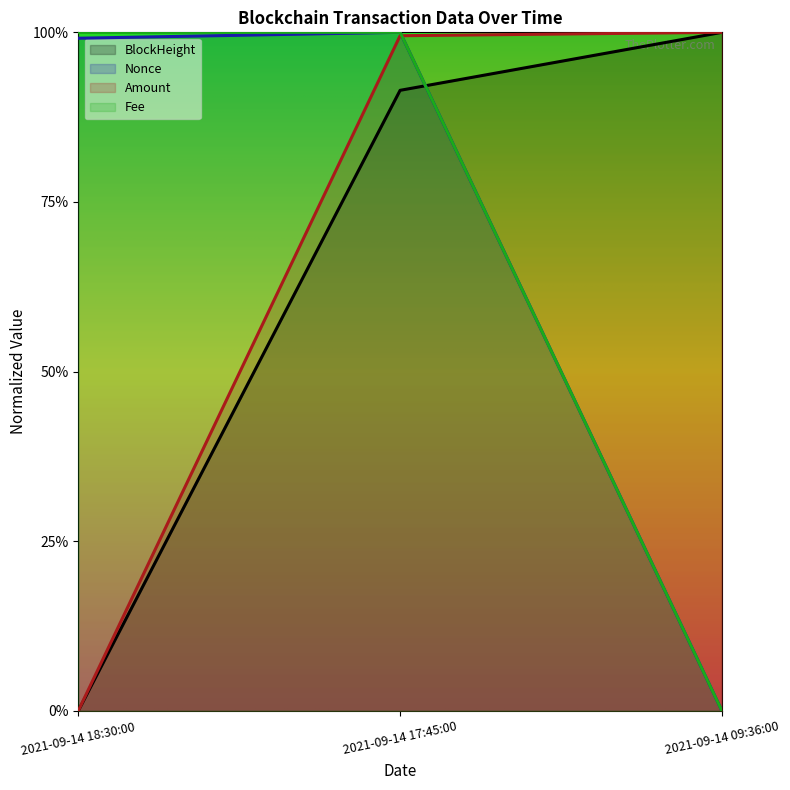

List the series in order of their peak value, lowest first.

BlockHeight, Nonce, Amount, Fee